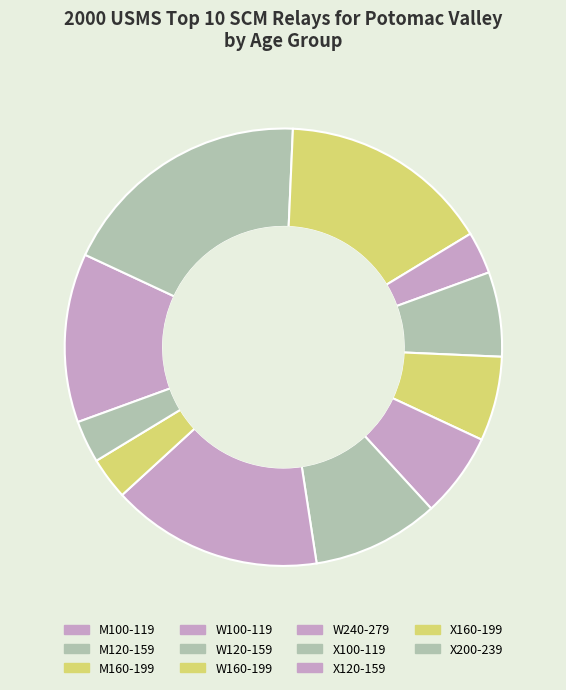

Is there a majority slice in this chart?

No